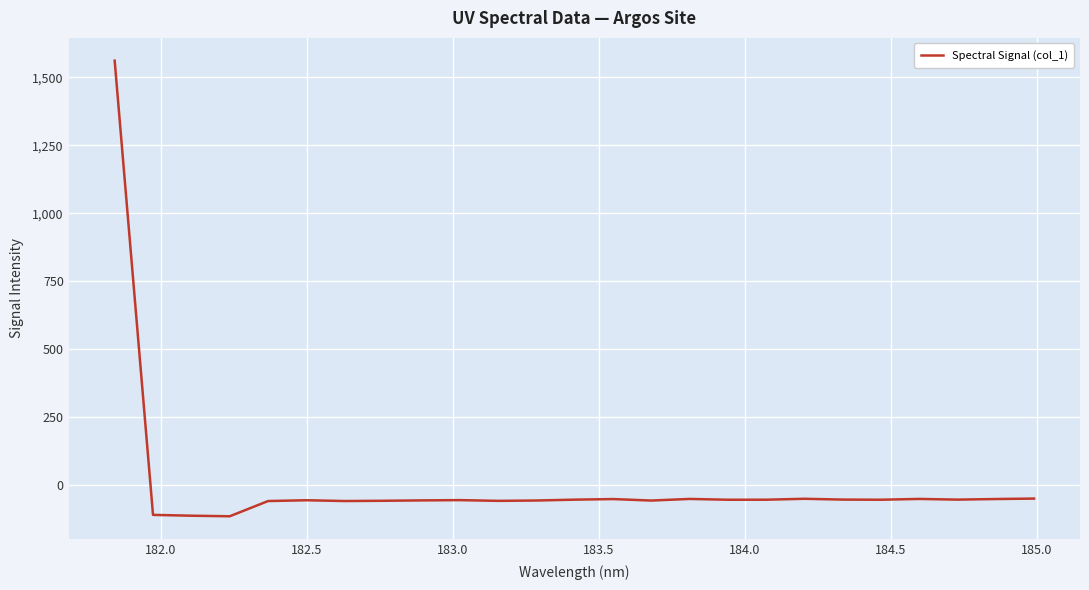

What is the maximum value shown in the chart?

1561.0